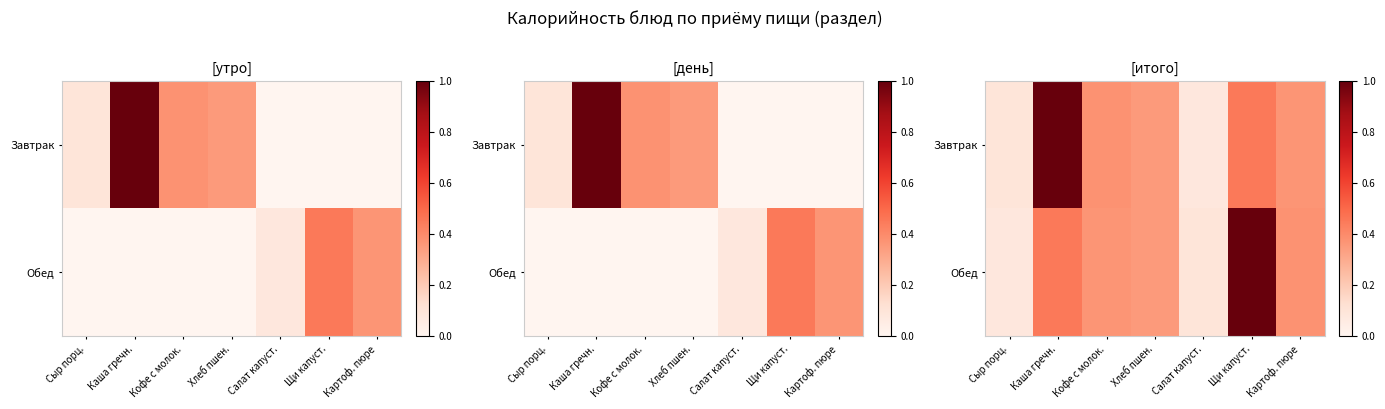

What is the minimum value for Обед?

0.1